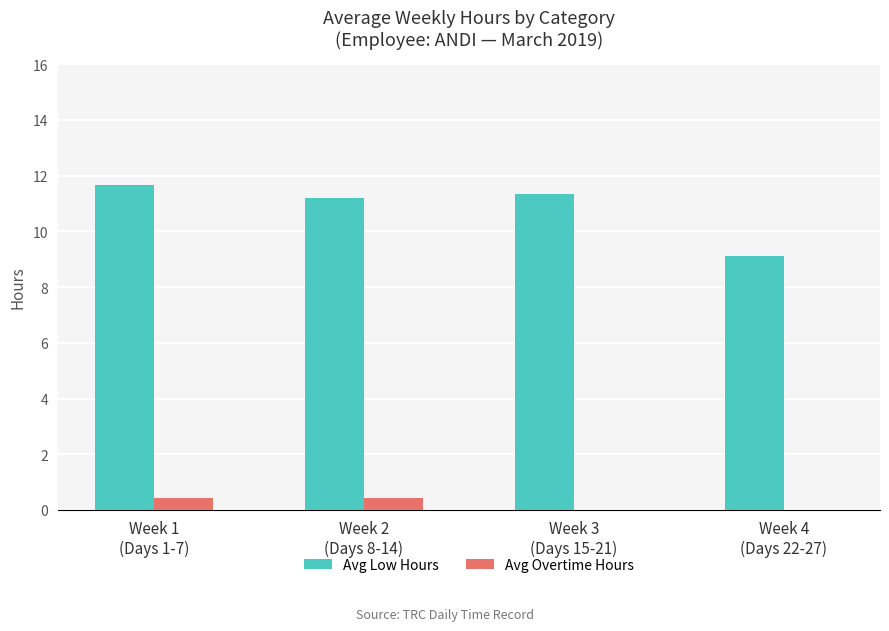

What is the total value across all series at Week 3
(Days 15-21)?

11.3